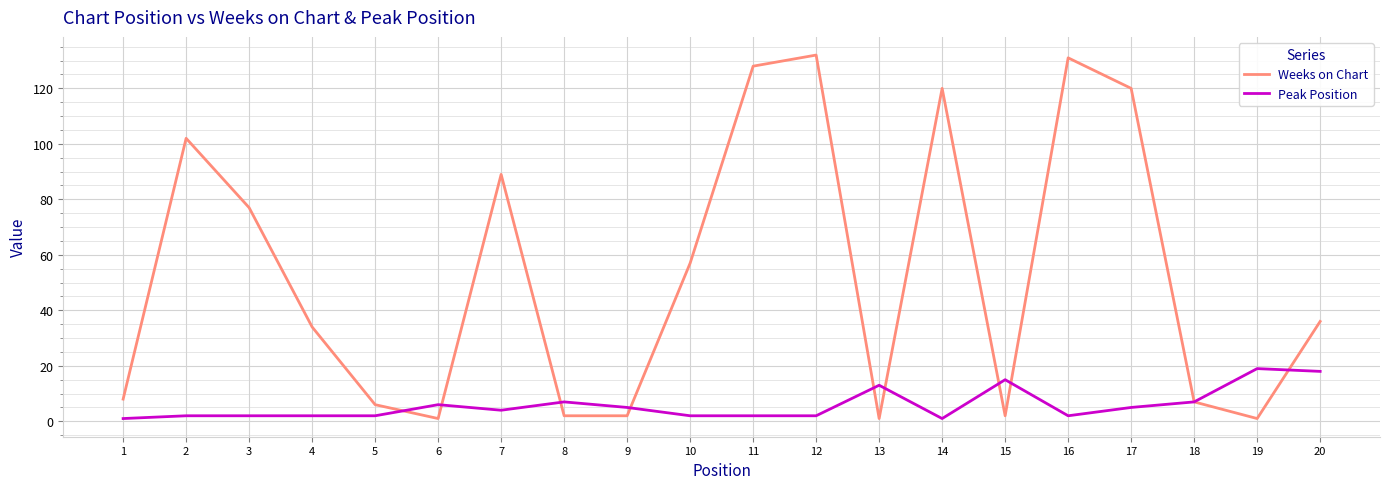

Reading left to right, what are all the values shown in this chart?

Weeks on Chart: 1=8	2=102	3=77	4=34	5=6	6=1	7=89	8=2	9=2	10=57	11=128	12=132	13=1	14=120	15=2	16=131	17=120	18=7	19=1	20=36
Peak Position: 1=1	2=2	3=2	4=2	5=2	6=6	7=4	8=7	9=5	10=2	11=2	12=2	13=13	14=1	15=15	16=2	17=5	18=7	19=19	20=18